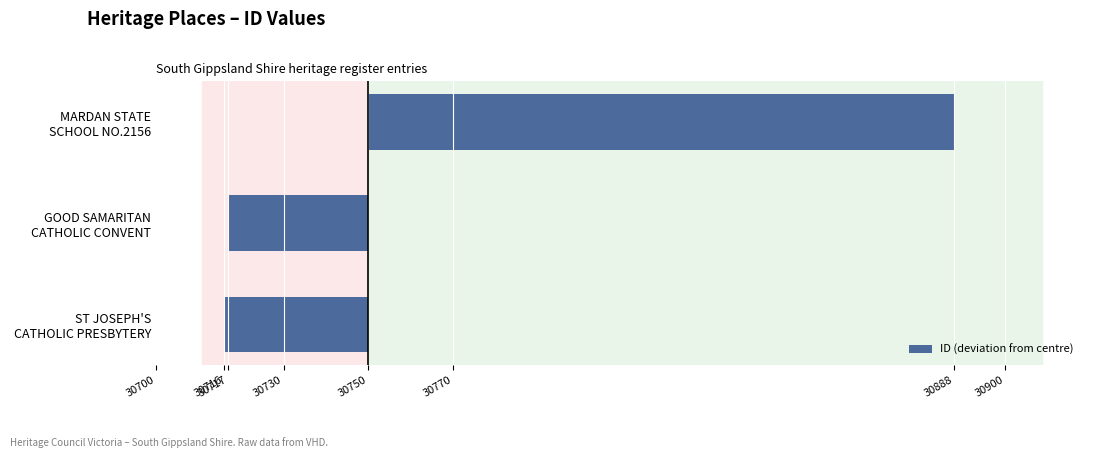

What is the smallest value displayed?

-34